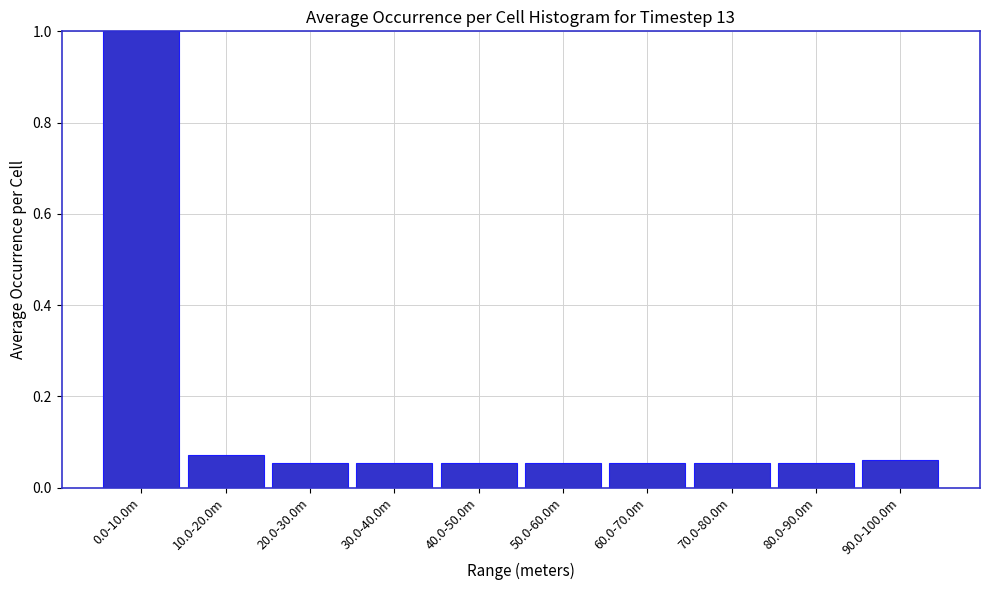

What is the change in value from 0.0-10.0m to 30.0-40.0m?

-0.9